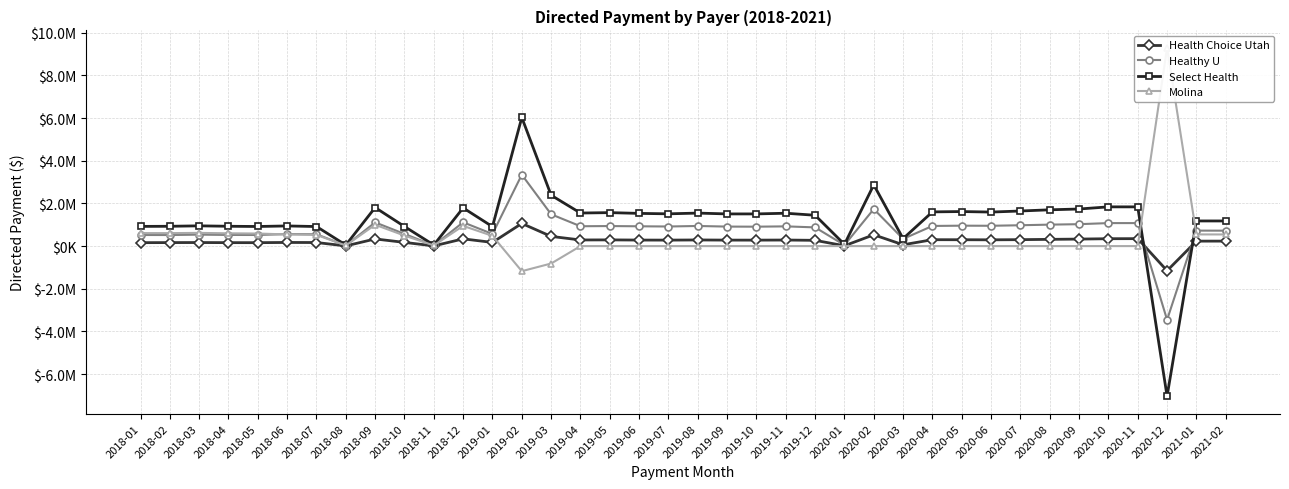

Reading left to right, extract all data points from this chart.

Health Choice Utah: 2018-01=161012.4	2018-02=164341.2	2018-03=166843.6	2018-04=161819.3	2018-05=160740.5	2018-06=170504.1	2018-07=167467.1	2018-08=9031.4	2018-09=335260.8	2018-10=173358.1	2018-11=9411.6	2018-12=339253.6	2019-01=172417.6	2019-02=1062024.7	2019-03=454619.4	2019-04=287342.9	2019-05=291410.0	2019-06=282889.3	2019-07=280417.3	2019-08=287851.7	2019-09=280851.5	2019-10=279669.1	2019-11=284336.7	2019-12=270308.7	2020-01=15589.9	2020-02=529841.2	2020-03=62171.0	2020-04=300104.1	2020-05=298291.0	2020-06=294215.9	2020-07=301966.0	2020-08=316001.1	2020-09=328755.7	2020-10=346445.6	2020-11=349346.0	2020-12=-1154775.8	2021-01=232688.2	2021-02=233623.1
Healthy U: 2018-01=520504.1	2018-02=518436.9	2018-03=537302.5	2018-04=522813.7	2018-05=520483.8	2018-06=561601.6	2018-07=554825.6	2018-08=27384.0	2018-09=1111757.9	2018-10=570175.9	2018-11=29678.4	2018-12=1115855.0	2019-01=568125.5	2019-02=3347737.0	2019-03=1491920.8	2019-04=931067.8	2019-05=939736.0	2019-06=928926.8	2019-07=918884.8	2019-08=943495.6	2019-09=914566.7	2019-10=910303.5	2019-11=925196.9	2019-12=877144.4	2020-01=47132.1	2020-02=1736490.0	2020-03=337325.8	2020-04=944635.0	2020-05=957646.0	2020-06=952801.0	2020-07=977547.4	2020-08=1006487.4	2020-09=1027709.2	2020-10=1078641.9	2020-11=1078694.2	2020-12=-3457339.2	2021-01=726003.8	2021-02=723766.0
Select Health: 2018-01=923470.3	2018-02=929094.6	2018-03=949803.0	2018-04=930071.4	2018-05=918938.8	2018-06=945320.8	2018-07=916906.6	2018-08=49419.1	2018-09=1808659.8	2018-10=918286.3	2018-11=50624.9	2018-12=1791192.3	2019-01=912172.2	2019-02=6030275.4	2019-03=2384541.3	2019-04=1550403.2	2019-05=1569786.8	2019-06=1533282.4	2019-07=1513220.2	2019-08=1547740.6	2019-09=1508729.4	2019-10=1508970.5	2019-11=1541140.5	2019-12=1446123.3	2020-01=81489.2	2020-02=2871893.6	2020-03=350817.3	2020-04=1604136.1	2020-05=1620371.2	2020-06=1595711.9	2020-07=1645942.0	2020-08=1701907.2	2020-09=1739393.1	2020-10=1839801.6	2020-11=1839462.6	2020-12=-7040669.9	2021-01=1178927.1	2021-02=1178513.3
Molina: 2018-01=609554.2	2018-02=607952.9	2018-03=619457.1	2018-04=599239.3	2018-05=589558.4	2018-06=546288.0	2018-07=524059.7	2018-08=29011.2	2018-09=999859.6	2018-10=493387.5	2018-11=30419.0	2018-12=947339.4	2019-01=479066.5	2019-02=-1175620.7	2019-03=-816556.2	2019-04=0.0	2019-05=-13.6	2019-06=0.0	2019-07=0.0	2019-08=-8.7	2019-09=-84.7	2019-10=0.0	2019-11=0.0	2019-12=0.0	2020-01=0.0	2020-02=0.0	2020-03=0.0	2020-04=0.0	2020-05=-54.8	2020-06=0.0	2020-07=0.0	2020-08=0.0	2020-09=0.0	2020-10=0.0	2020-11=0.0	2020-12=9297892.8	2021-01=547891.5	2021-02=545735.6